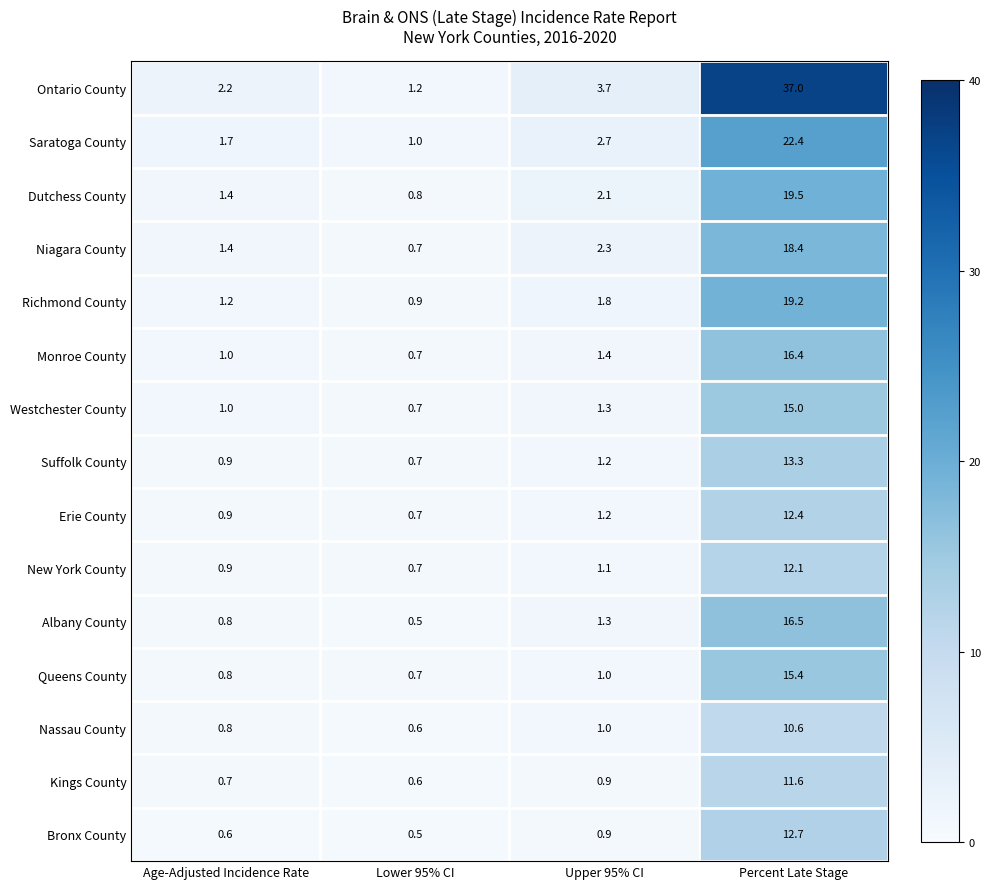

Between Age-Adjusted Incidence Rate and Lower 95% CI, which series saw the biggest shift?

Ontario County